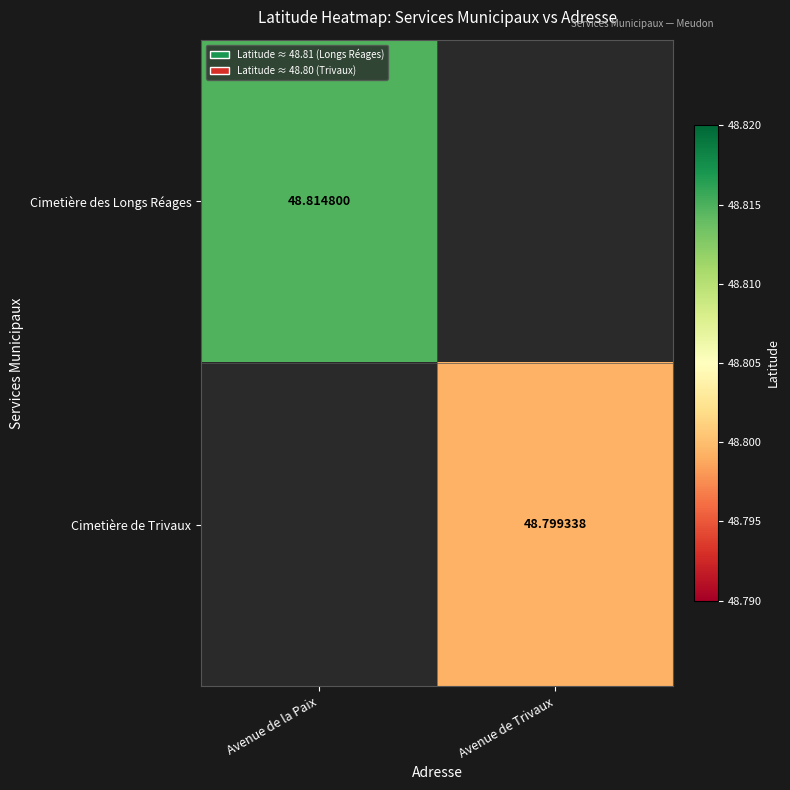

Count the number of data series in this chart.

2